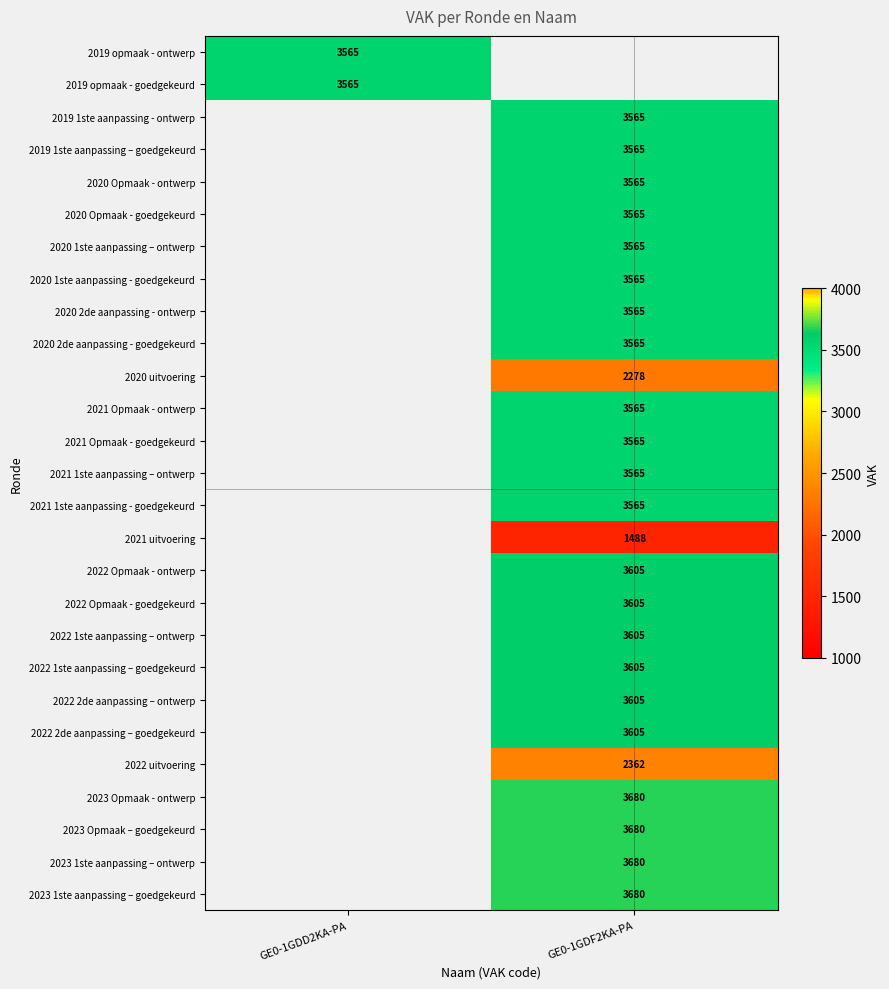

Between GE0-1GDD2KA-PA and GE0-1GDF2KA-PA, which is larger?

GE0-1GDF2KA-PA